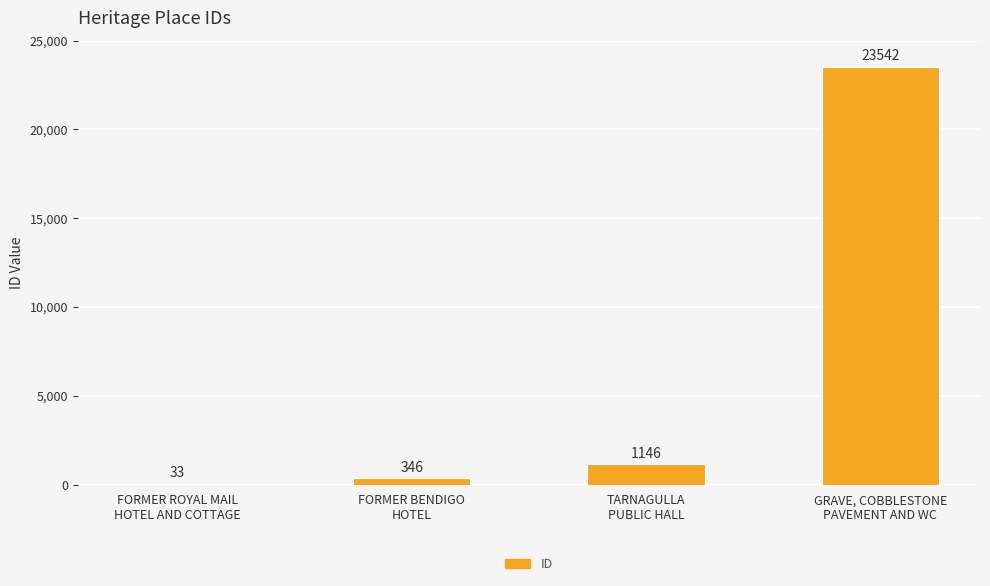

Reading left to right, list all the values displayed in this chart.

33	346	1146	23542